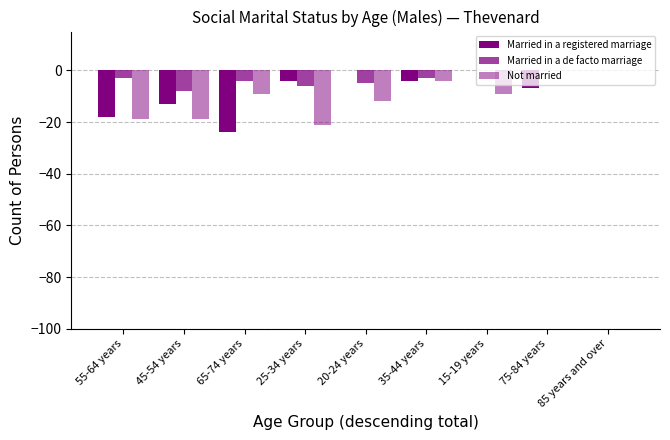

Rank the series by their average value, from highest to lowest.

Married in a de facto marriage, Married in a registered marriage, Not married